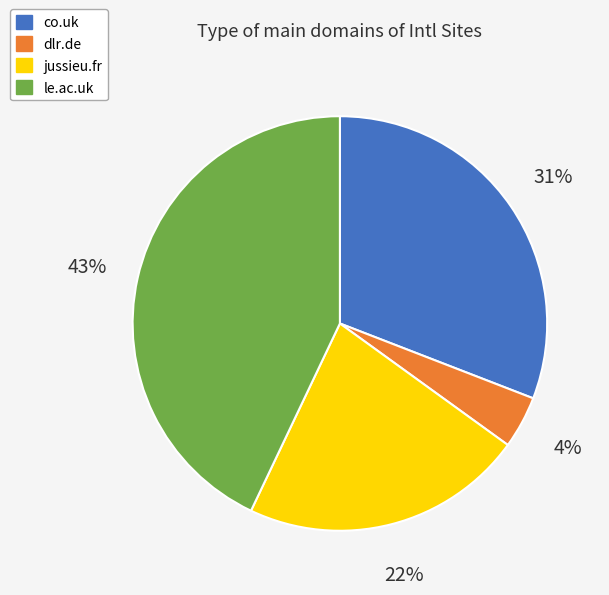

Does le.ac.uk represent more than half of the total?

No